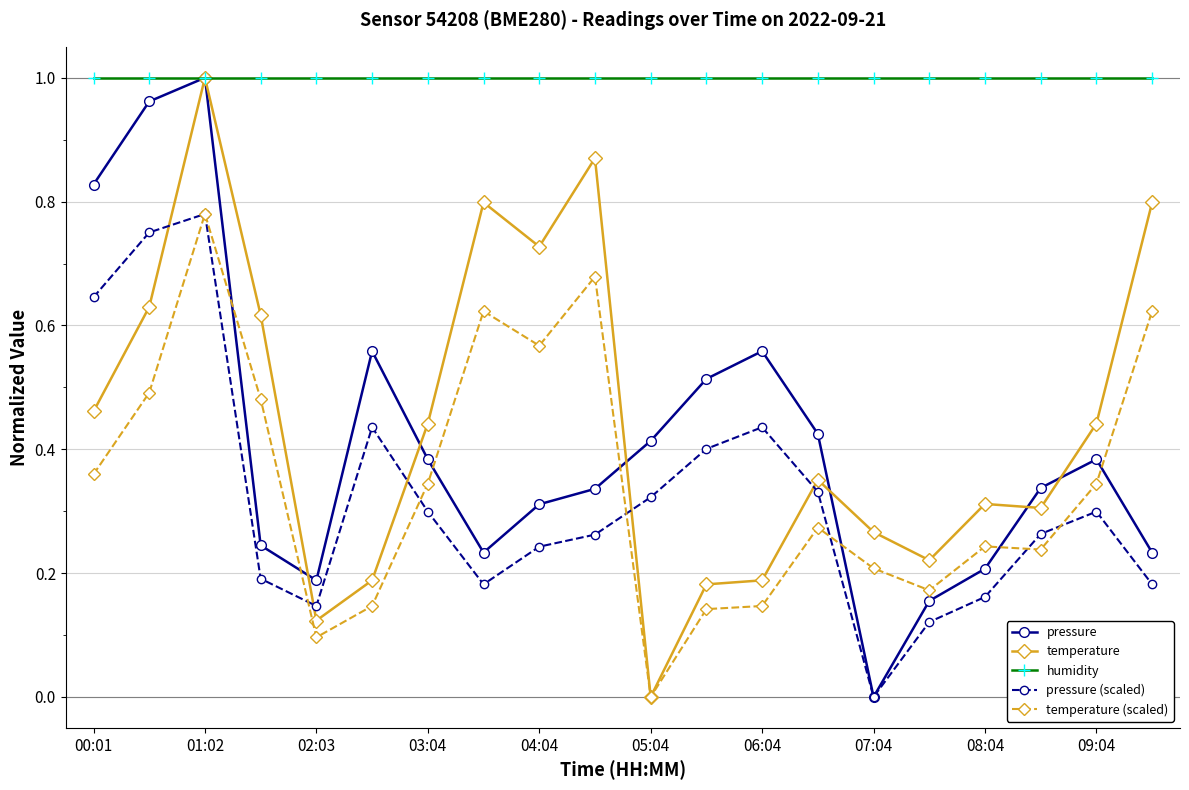

How many interior local valleys does the pressure series have?

3